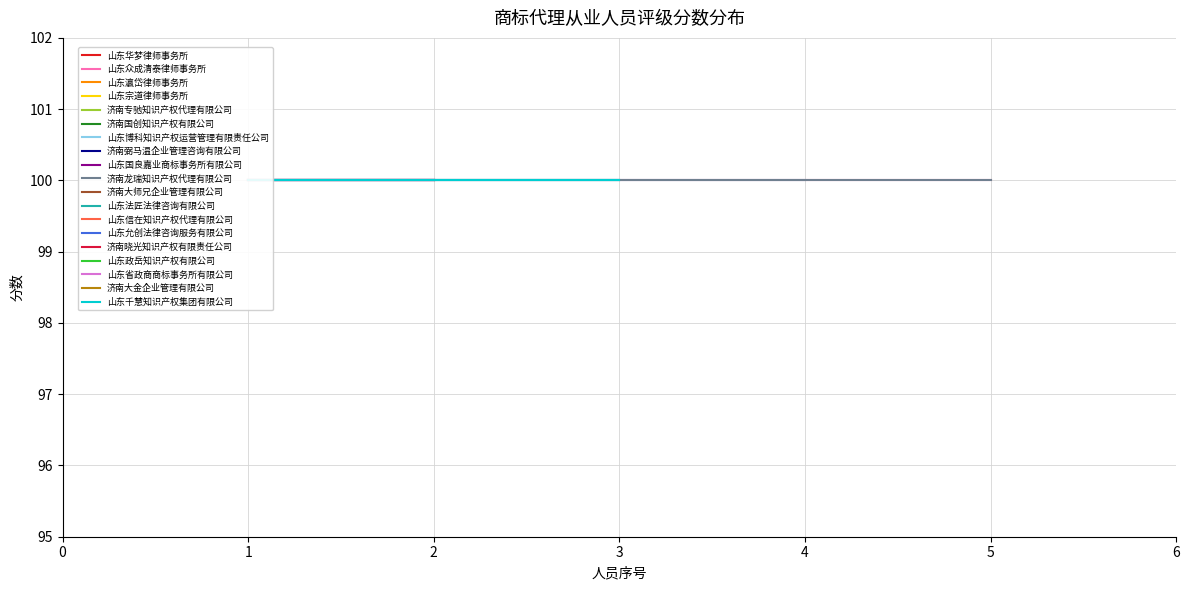

True or false: D (60分以下) has more than 0 interior local peaks.

False